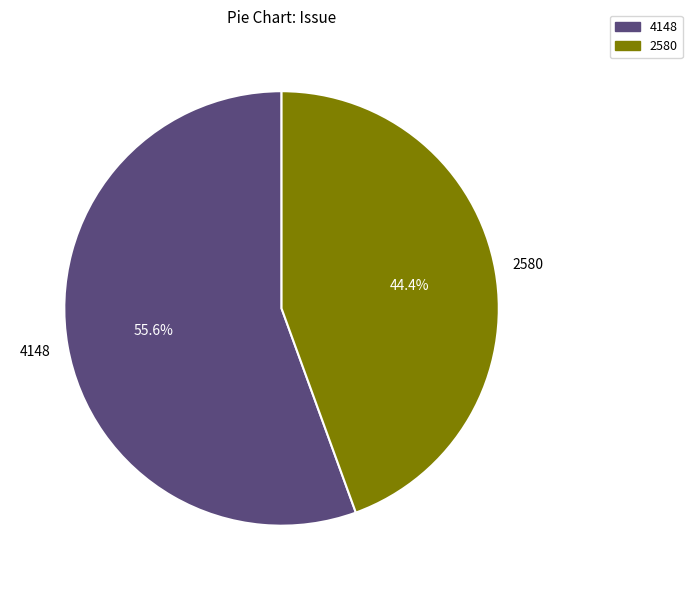

What is the majority slice?

4148